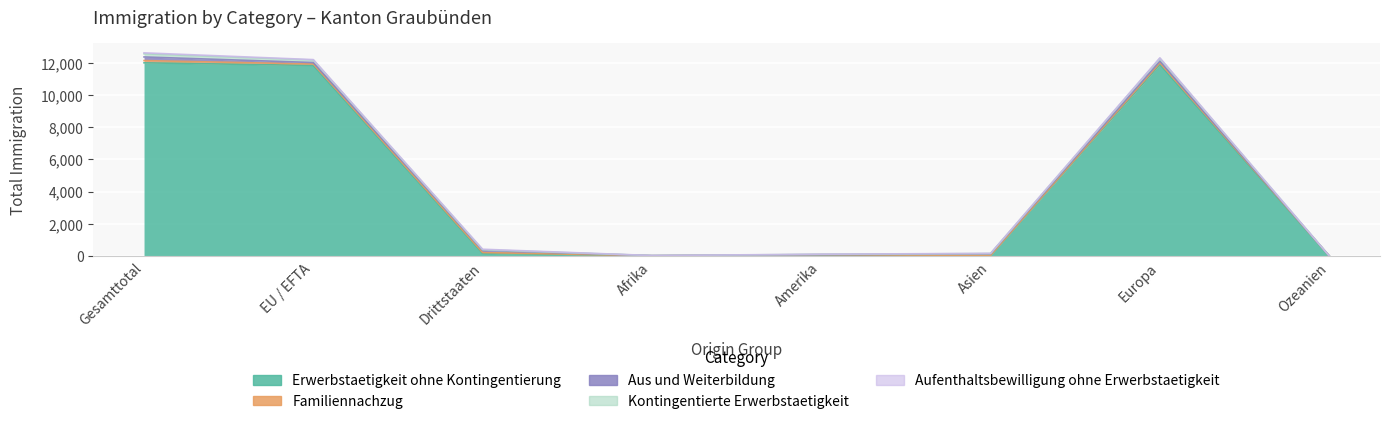

What is the difference between the second highest and second lowest values in the Aus und Weiterbildung series?

124